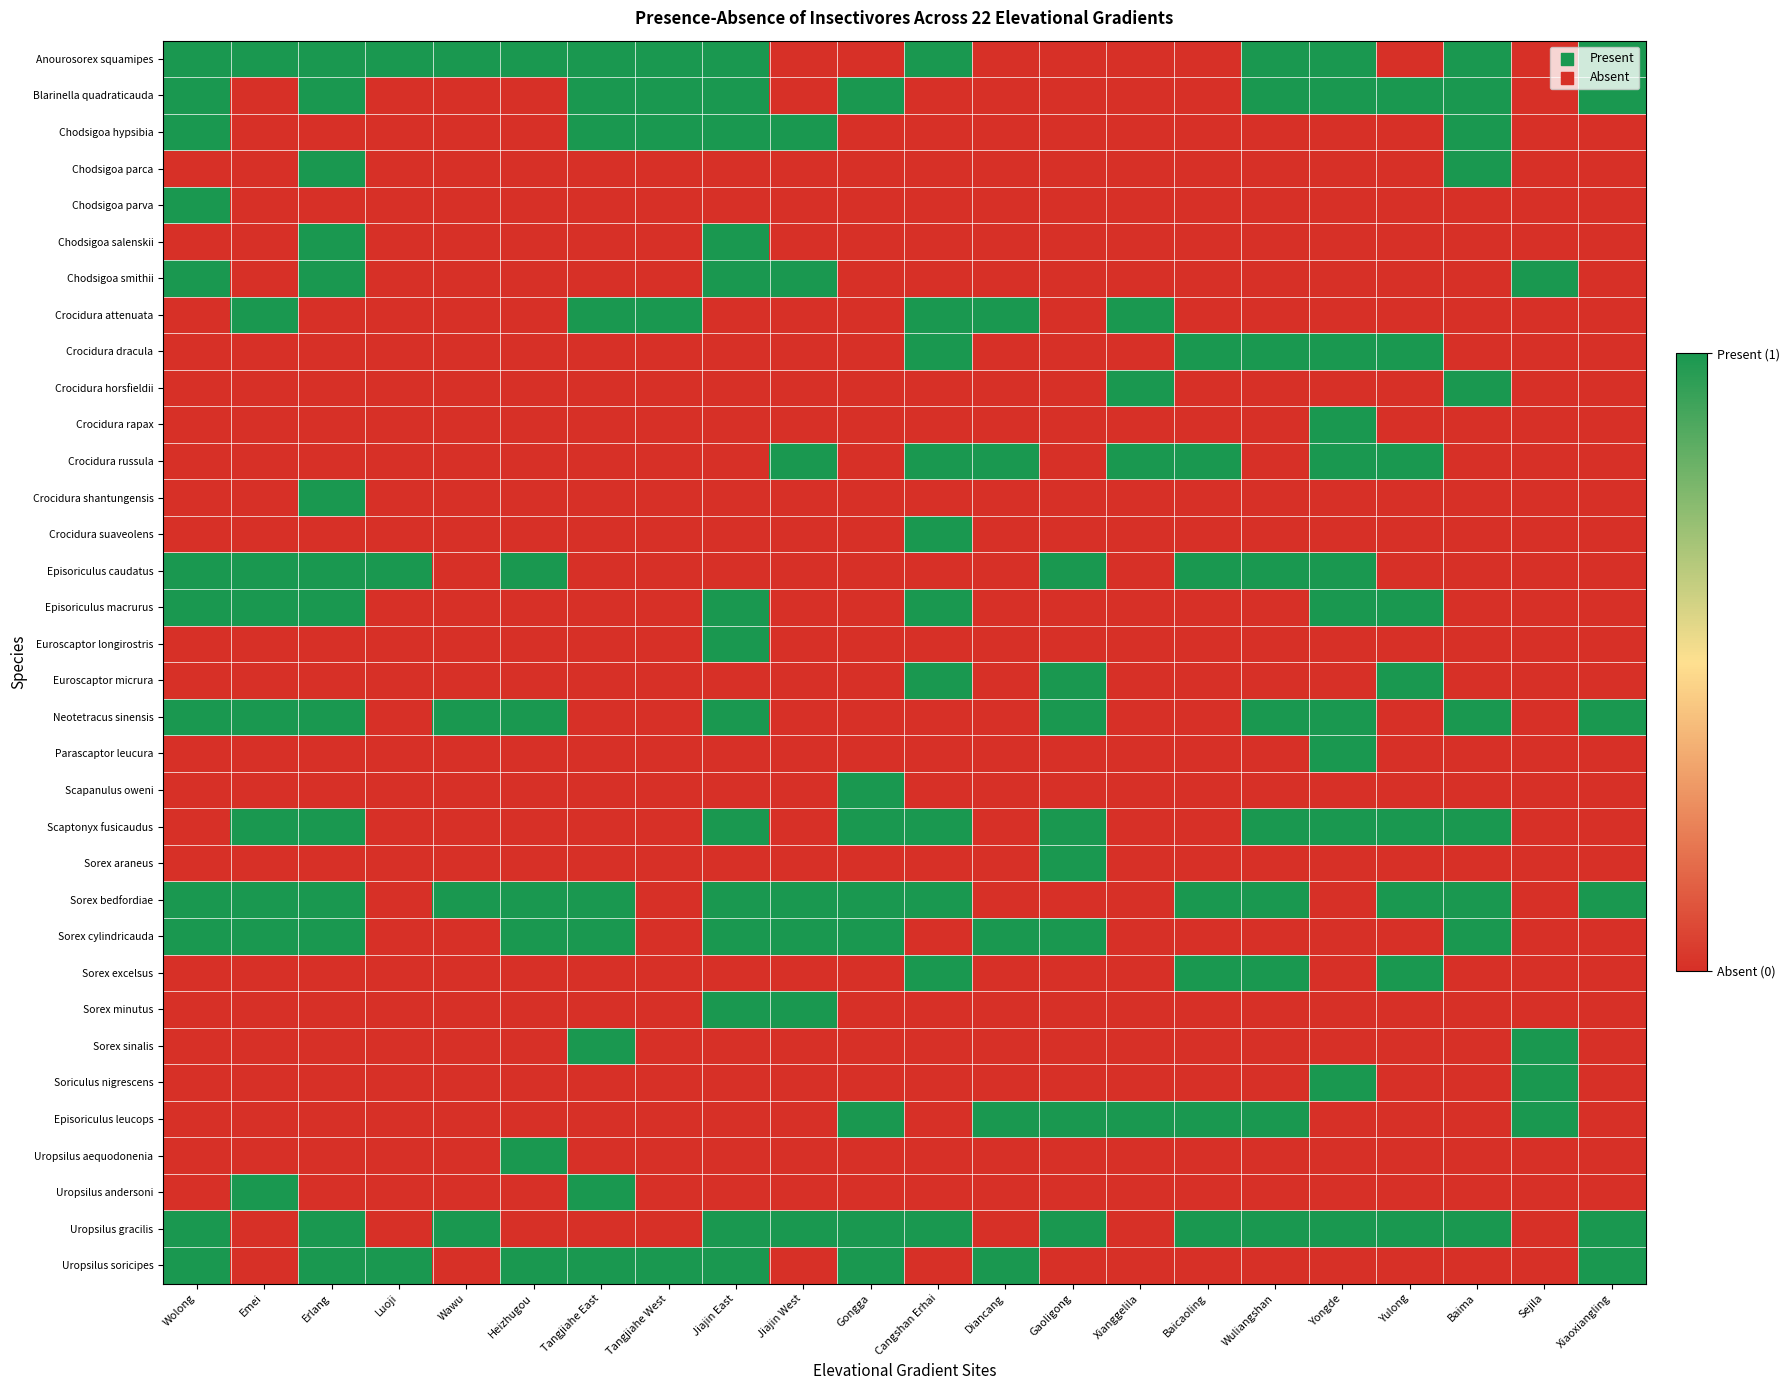

At which category is the sum across all series the highest?

Erlang